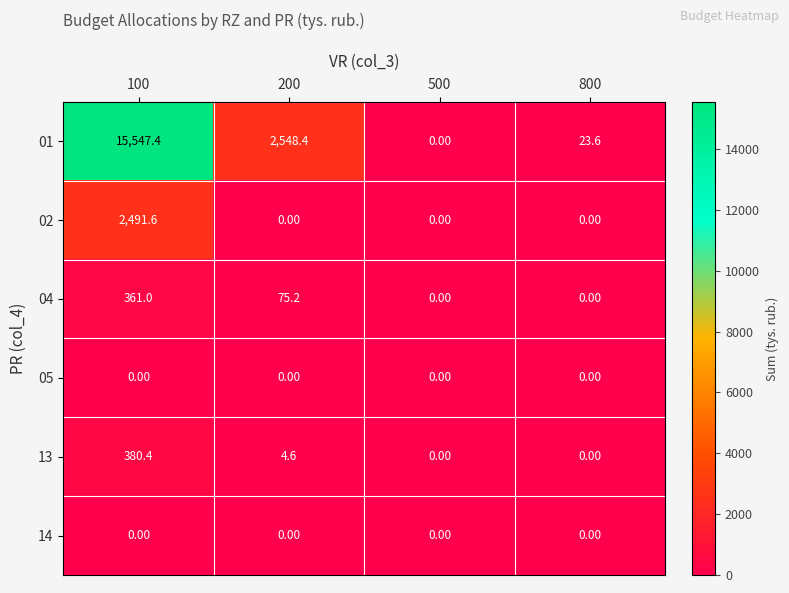

At which category is the sum across all series the highest?

100